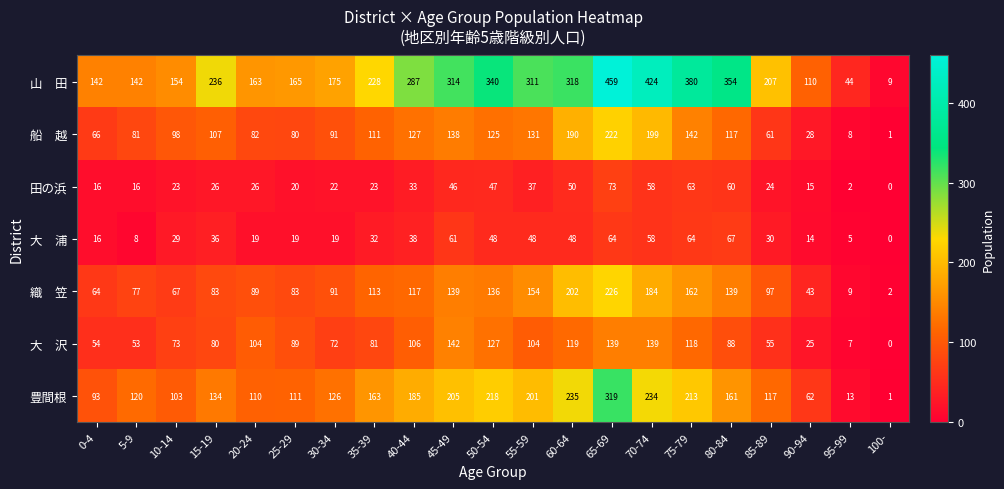

What is the approximate value of 豊間根 at 15-19?

134